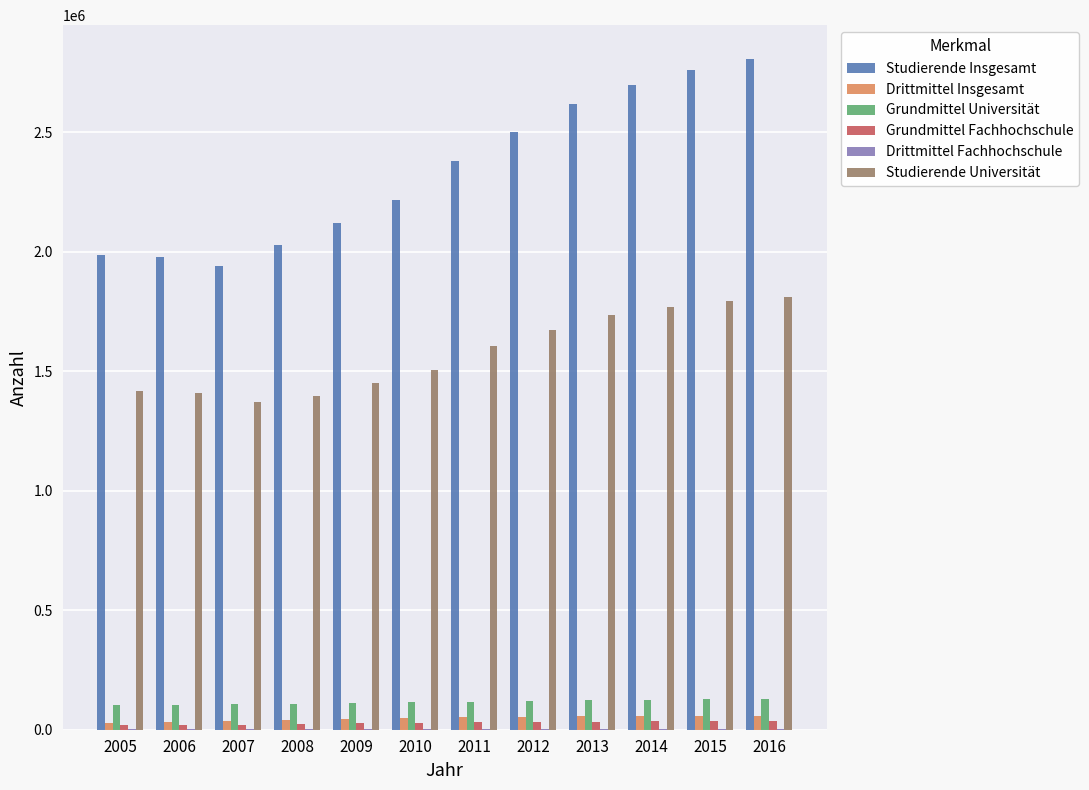

Which series has the largest total across all categories?

Studierende Insgesamt